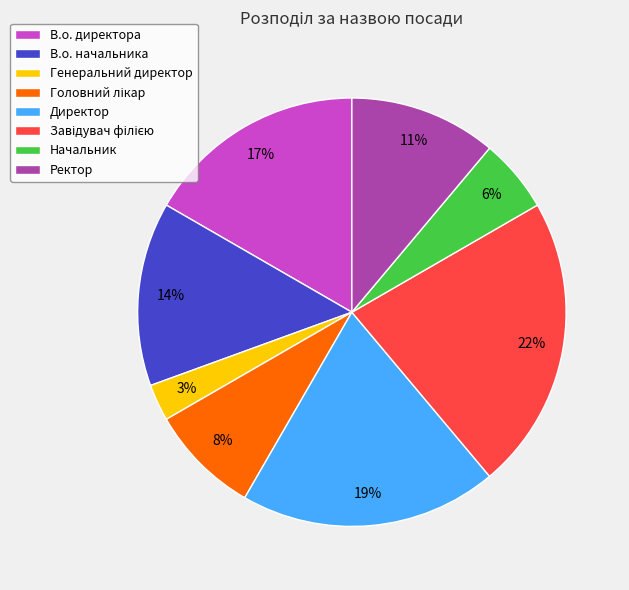

Which category has the smallest portion of the pie?

Генеральний директор